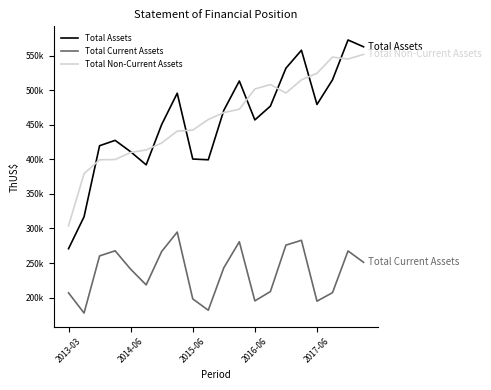

What is the label of the 1st point from the left?

2013-03